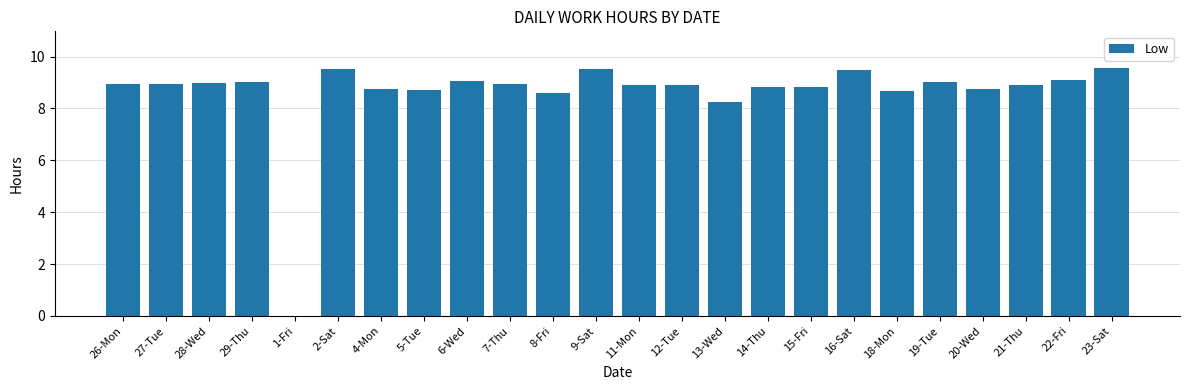

What is the ratio of the value at 11-Mon to the value at 22-Fri?

1.0